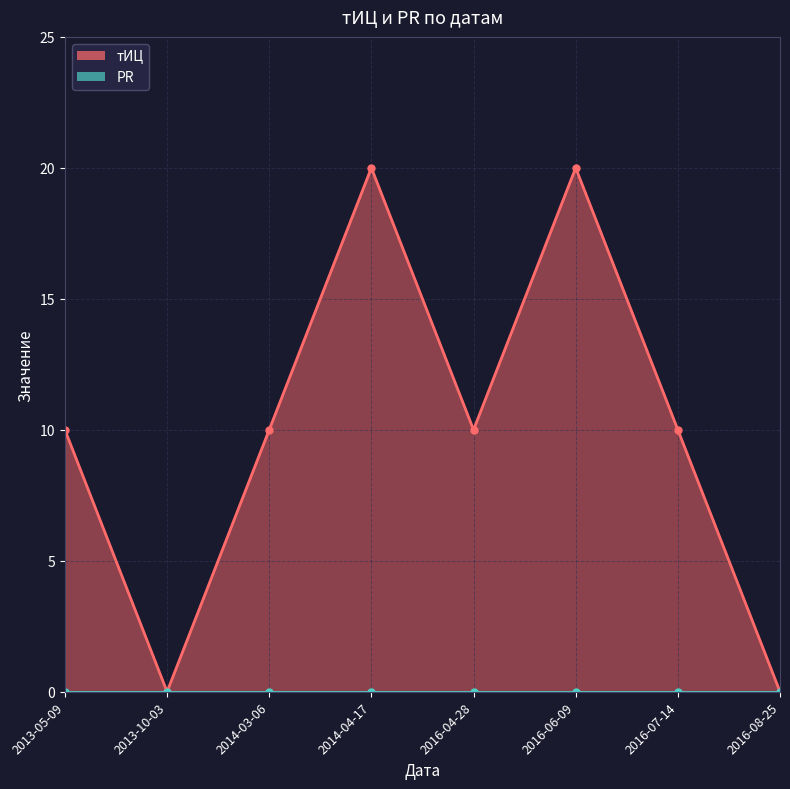

Reading left to right, what are all the values shown in this chart?

10	0	10	20	10	20	10	0